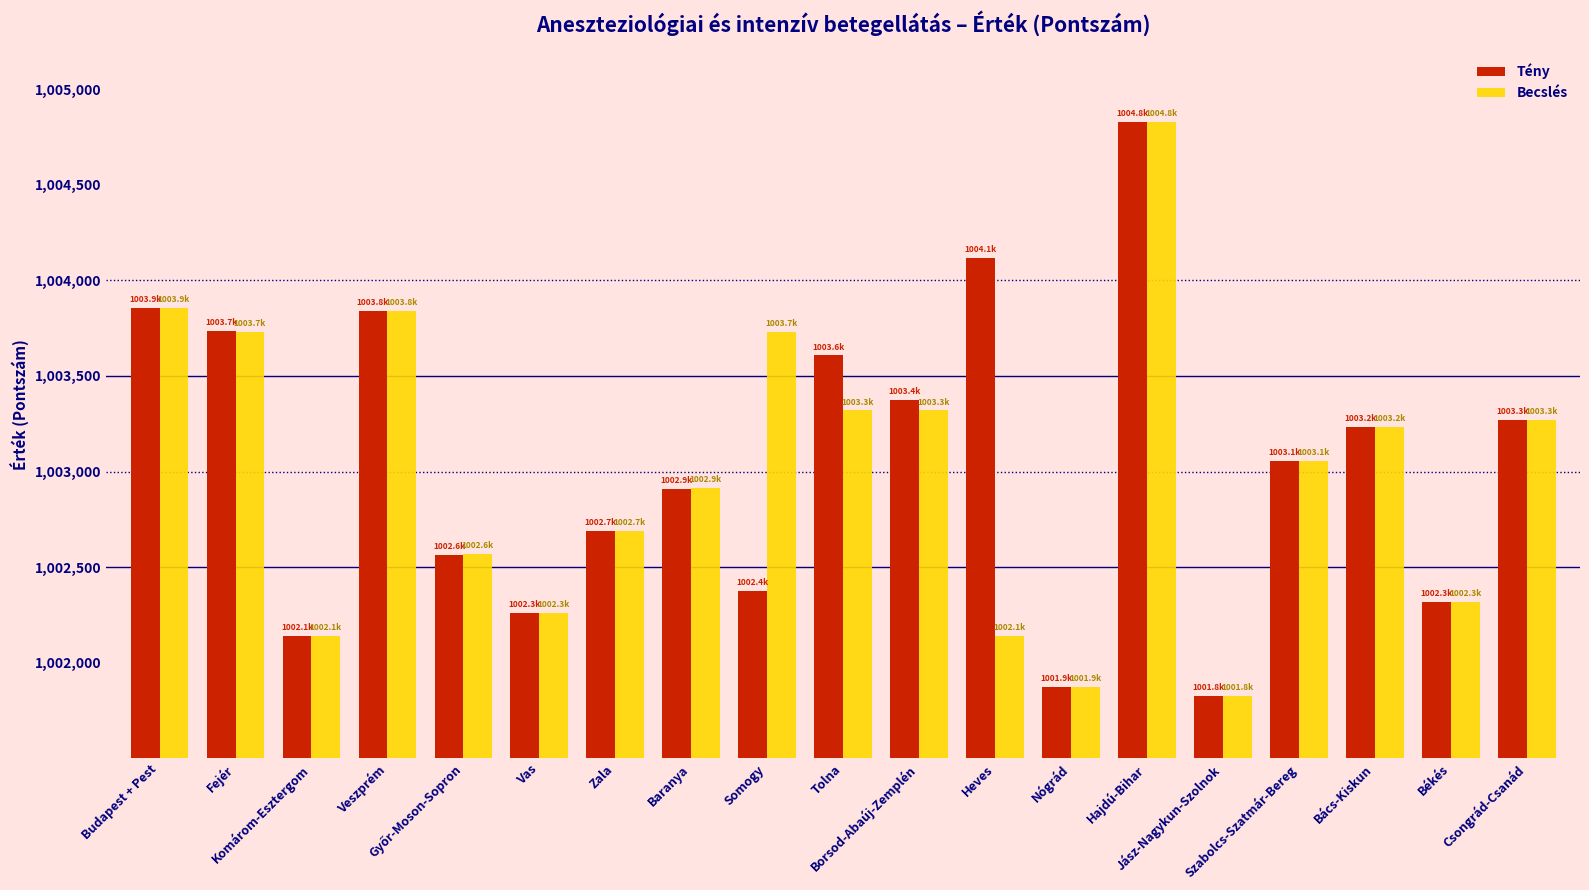

At which category is the sum across all series the highest?

Hajdú-Bihar